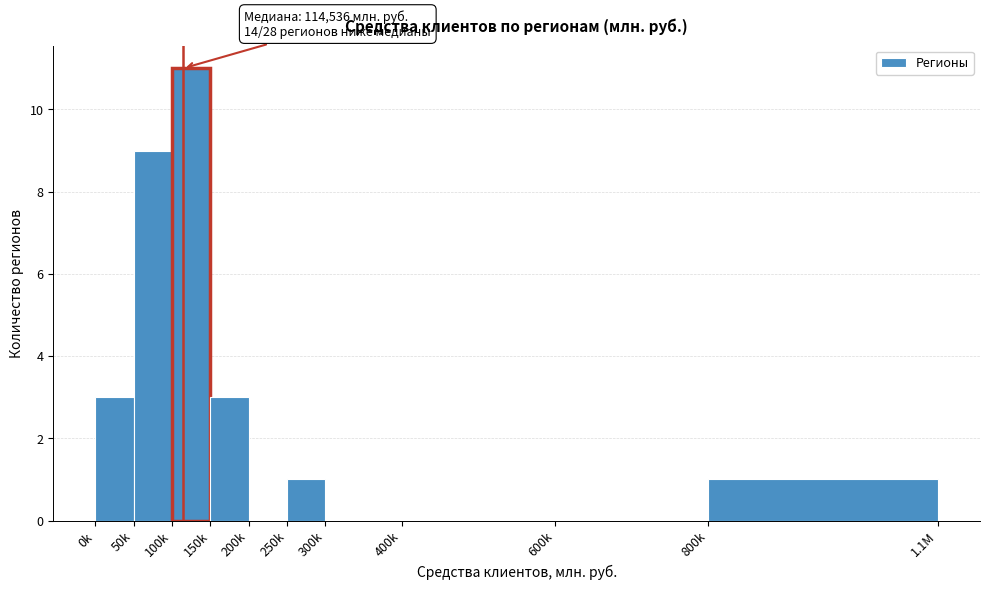

Reading left to right, what are all the values shown in this chart?

0k=3	50k=9	100k=11	150k=3	200k=0	250k=1	300k=0	400k=0	600k=0	800k=1